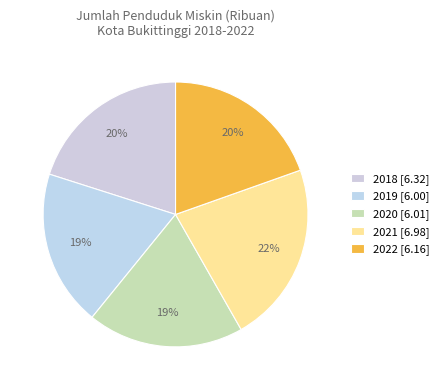

To the nearest percent, what portion does 2019 represent?

19%